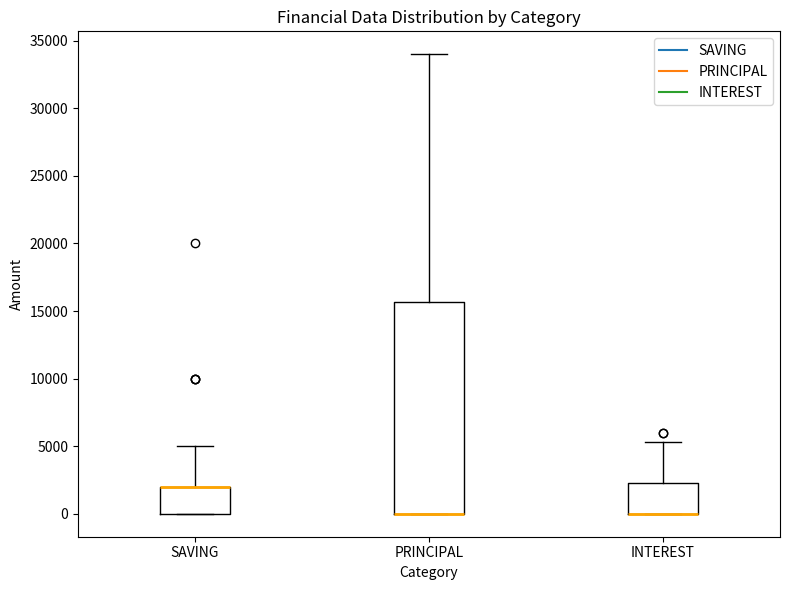

Which box is the tallest, from its lower edge to its upper edge?

PRINCIPAL